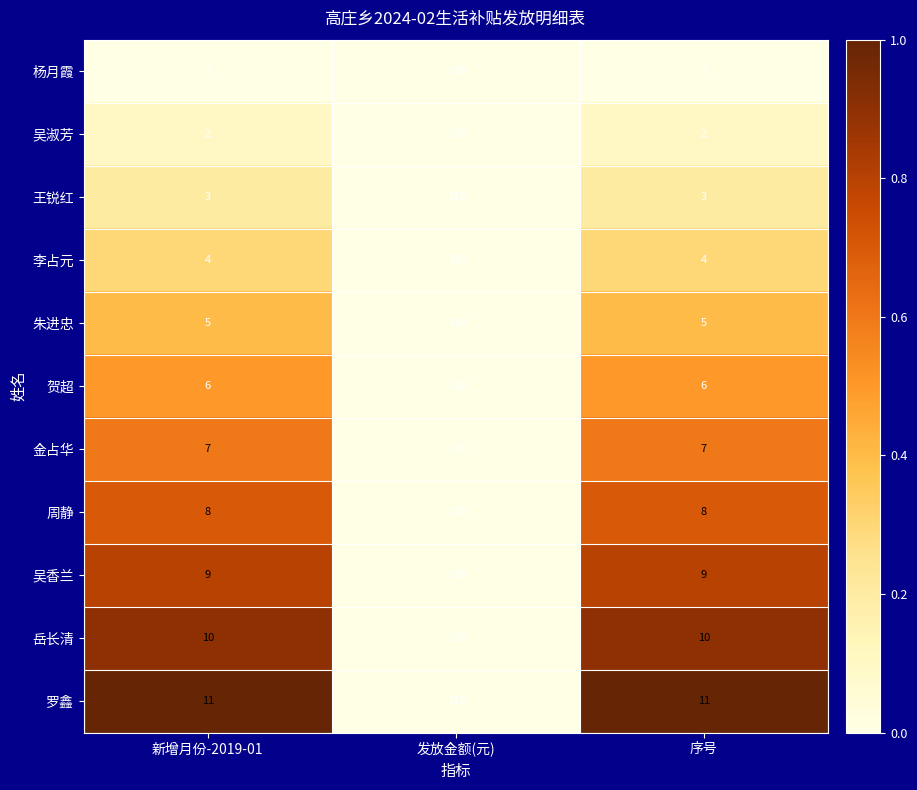

What is the average value of the 岳长清 series?

43